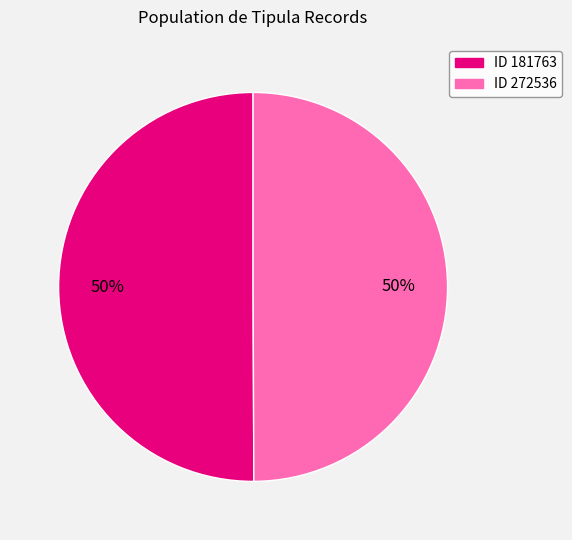

Approximately how many times larger is the value at ID 272536 compared to ID 181763?

1.0